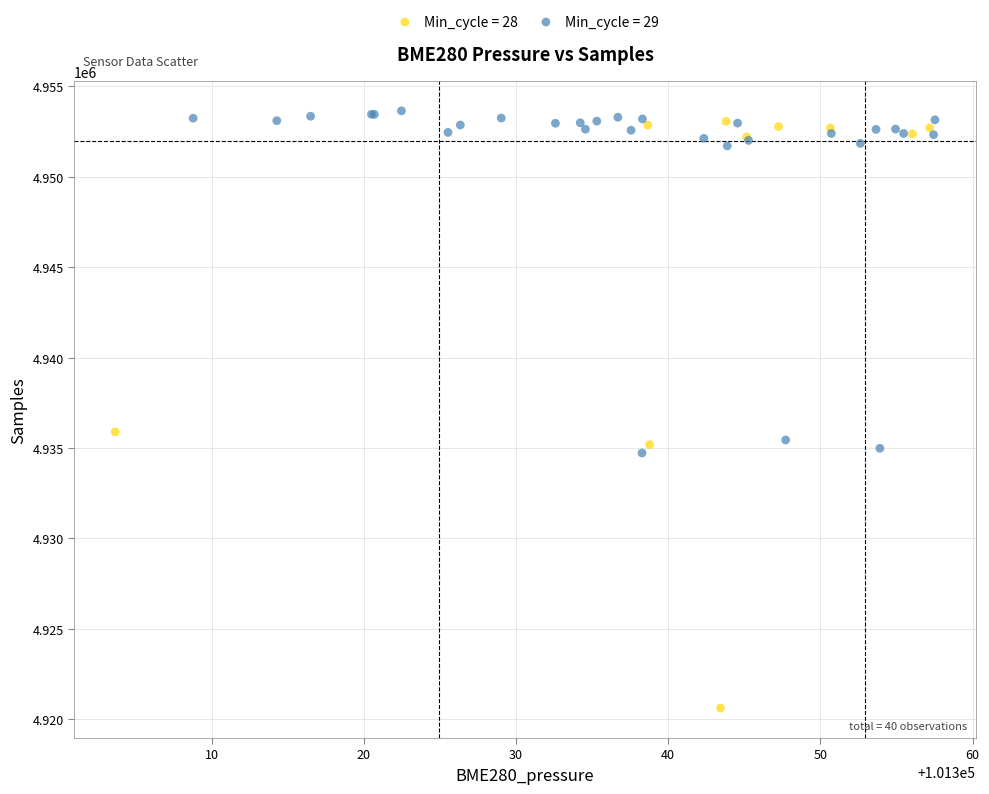

Which series reaches the minimum Y coordinate?

Min_cycle = 28